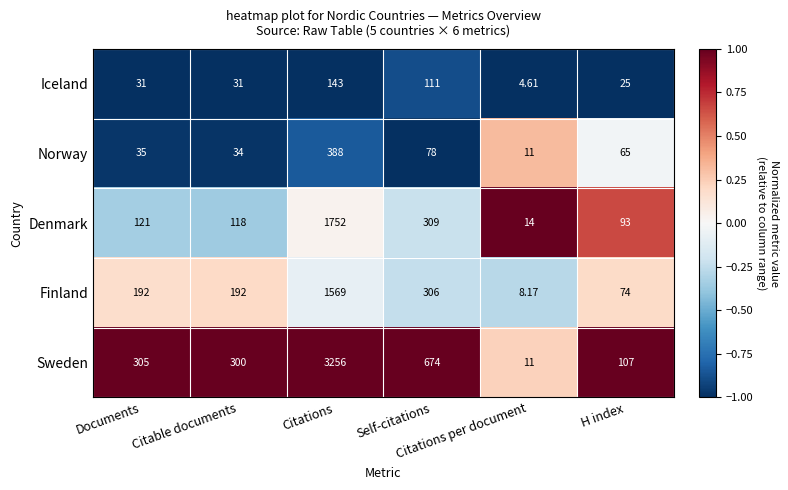

Rank the series by their maximum value, from lowest to highest.

Iceland, Norway, Finland, Denmark, Sweden